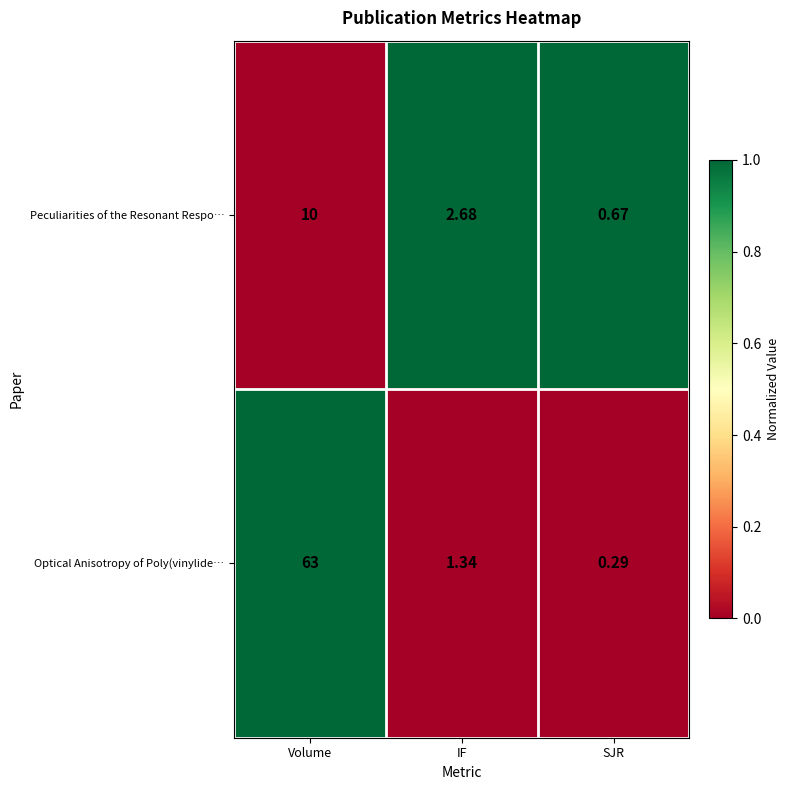

Where does the Optical Anisotropy of Poly(vinylide… series first go above 1?

Volume